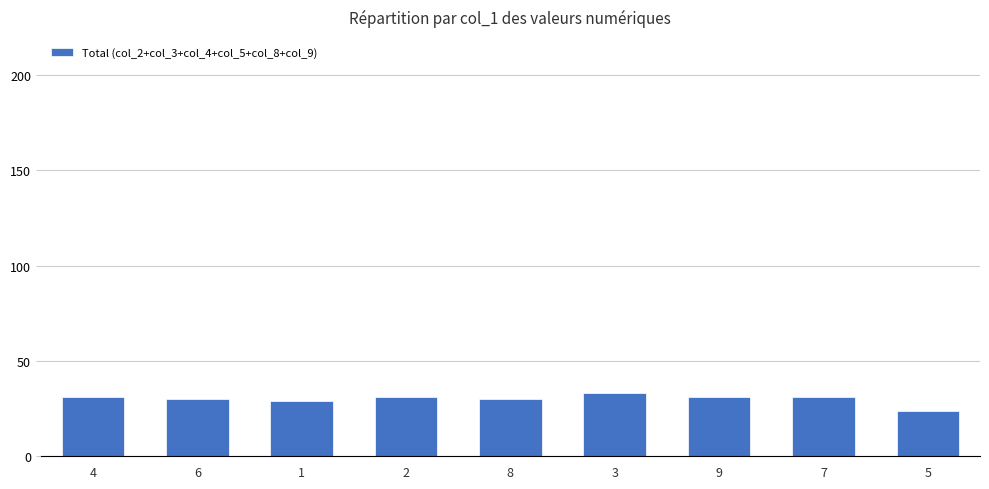

How many values are between 30 and 31?

6